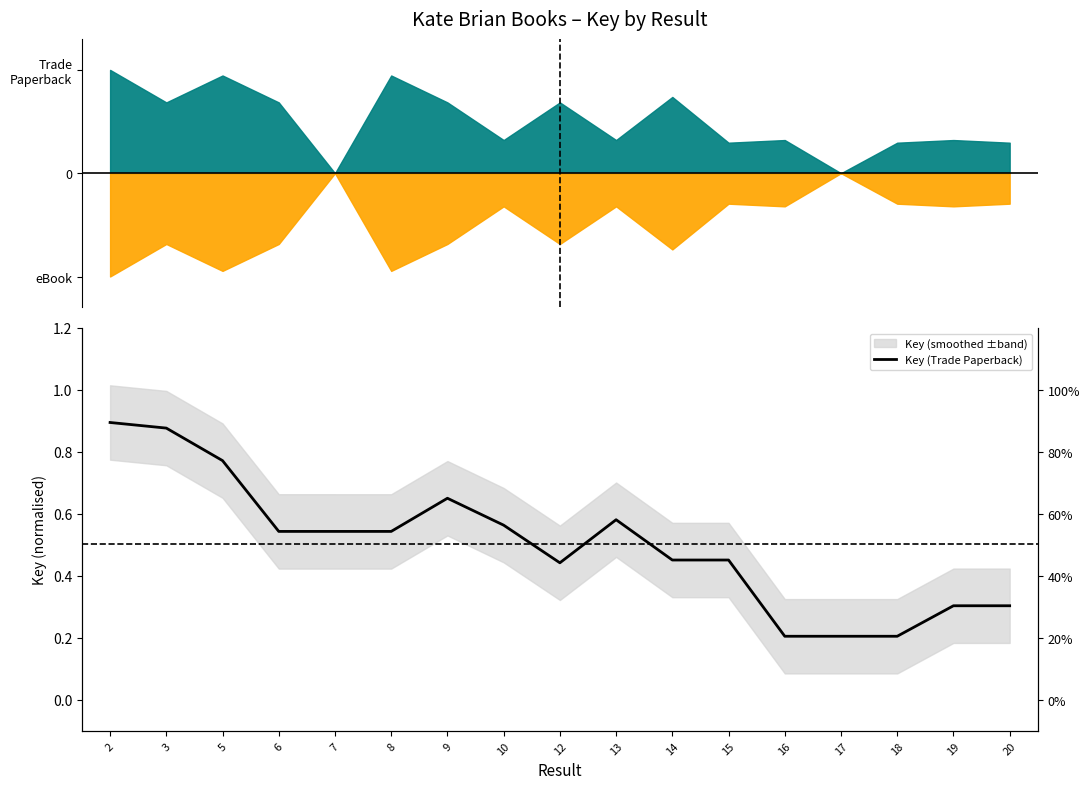

What is the change in value from 17 to 20?

+0.1